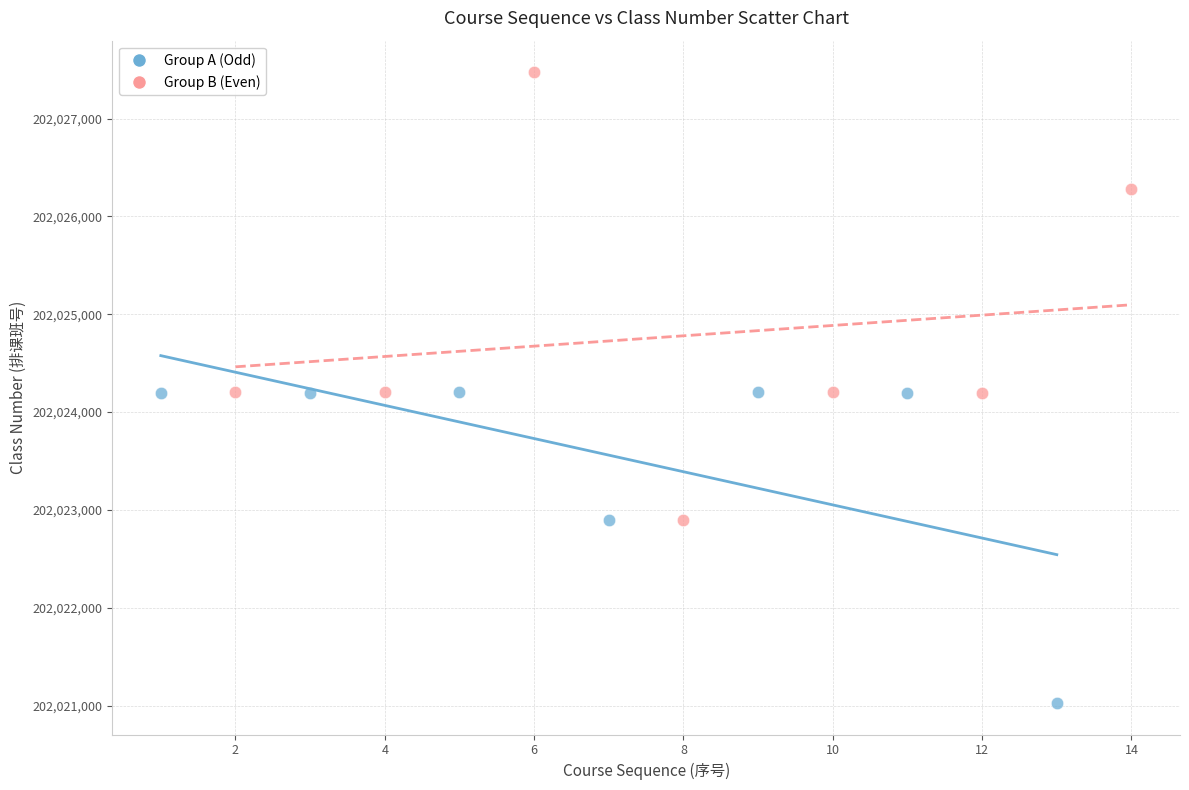

What are all the series names shown in the legend?

Group A (Odd), Group B (Even)